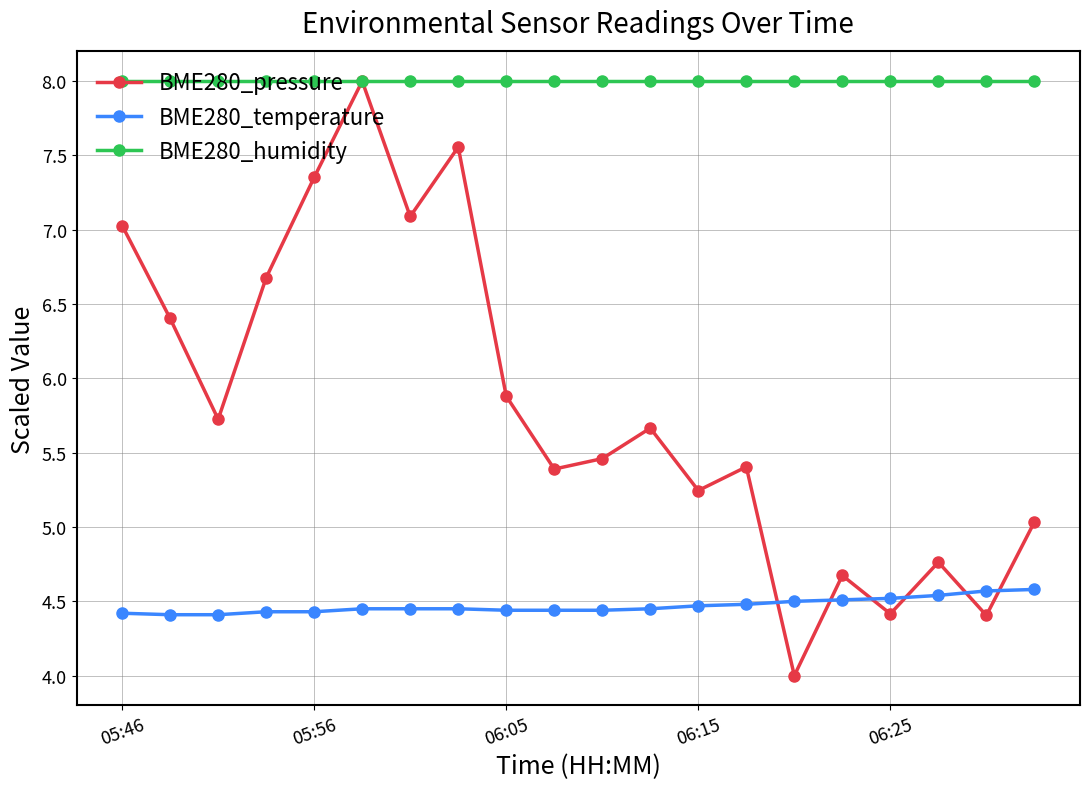

What is the lowest value of the BME280_pressure series?

4.0